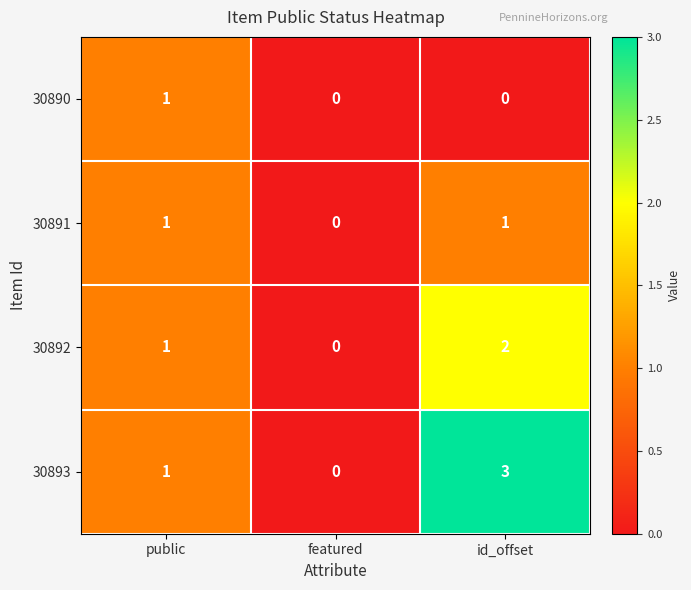

How many distinct data groups are displayed?

4